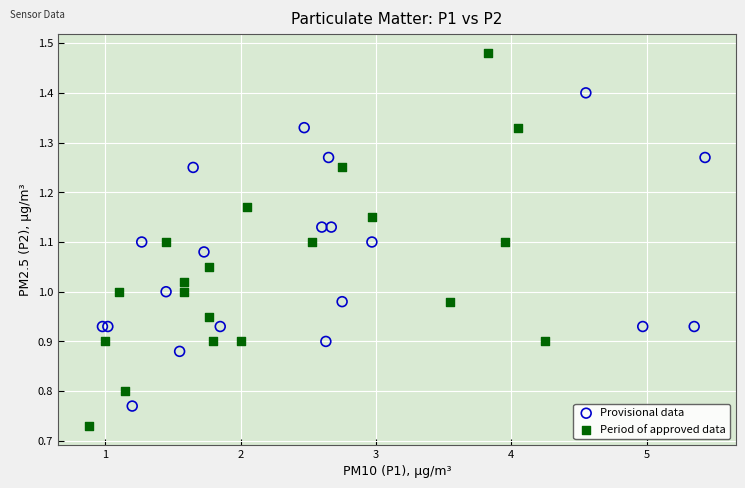

Which series contains the highest Y value?

Period of approved data